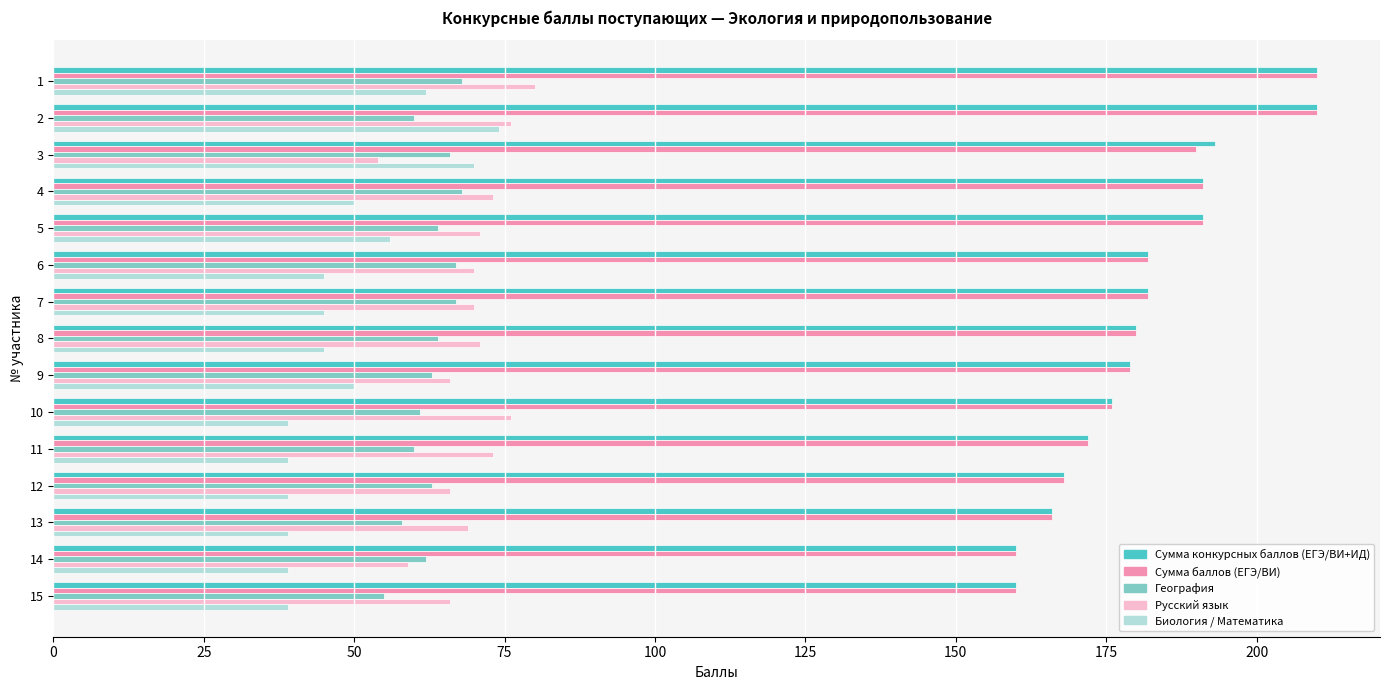

At how many categories does at least one series exceed 98?

15